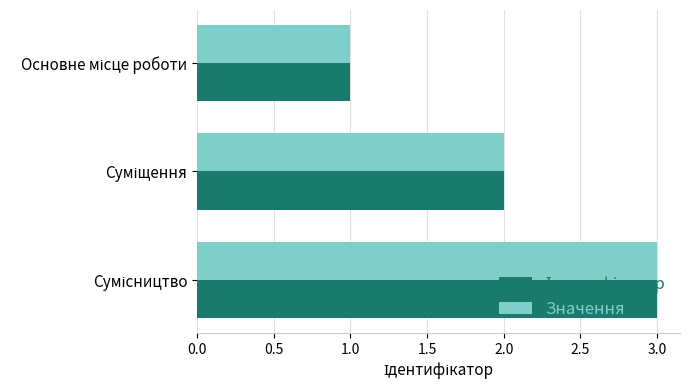

What is the sum of all Значення values?

6